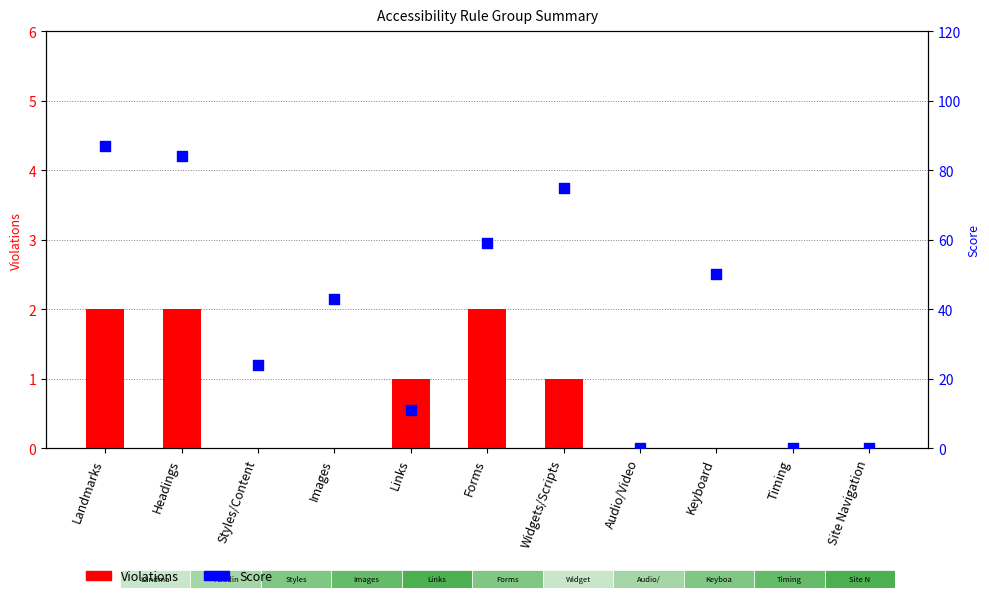

Which series has the widest spread of Y values?

Score